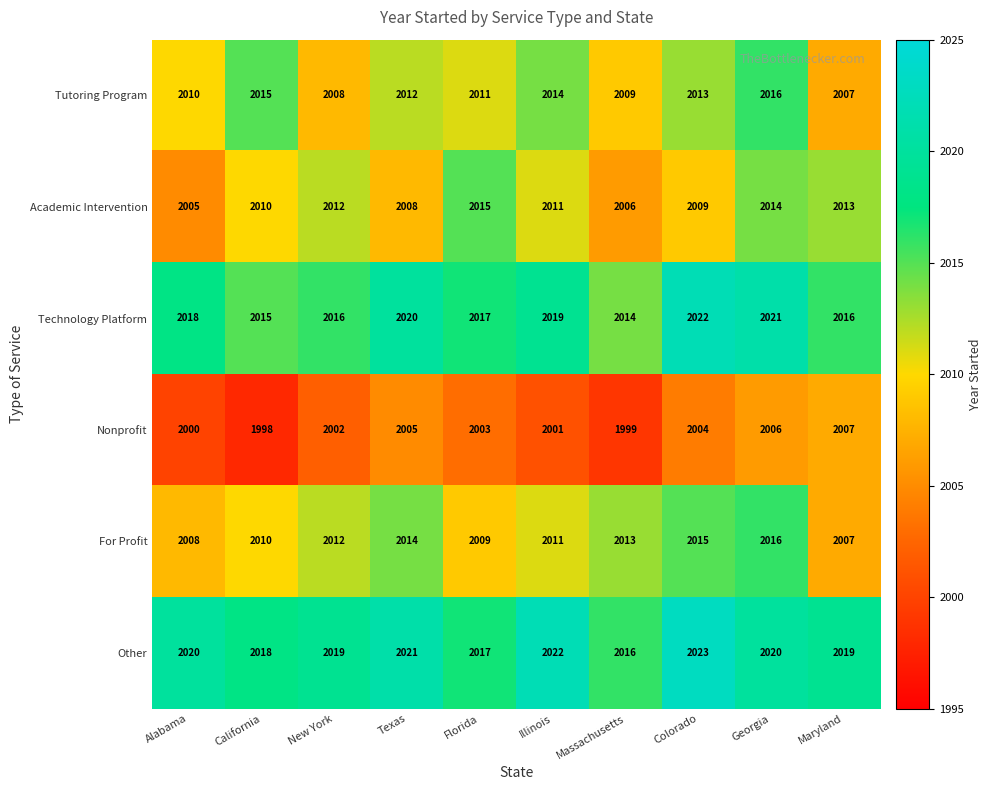

How many For Profit values are between 2009 and 2014?

6